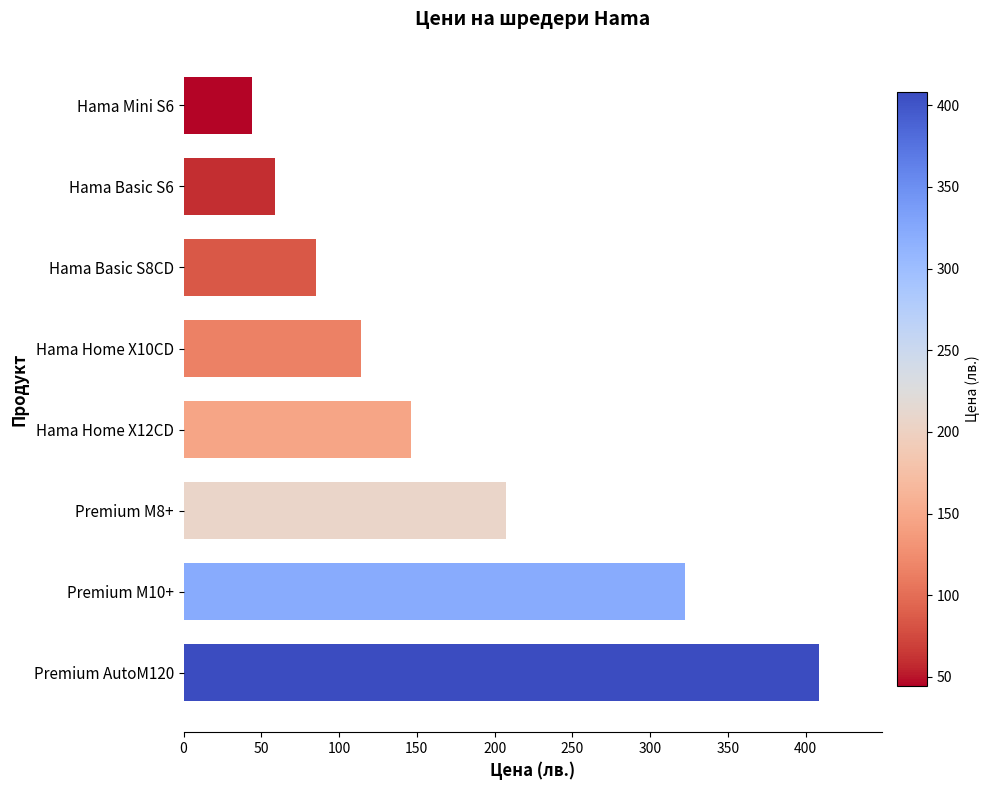

How many bars are there in total?

8